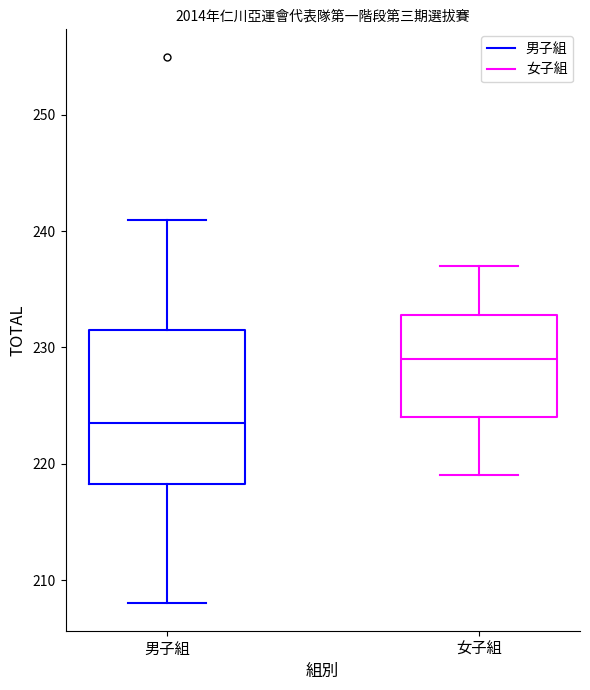

Where is the upper edge of the box for 女子組 on the y-axis? The values are not printed on the chart, so give them approximately, as read against the axis.

233